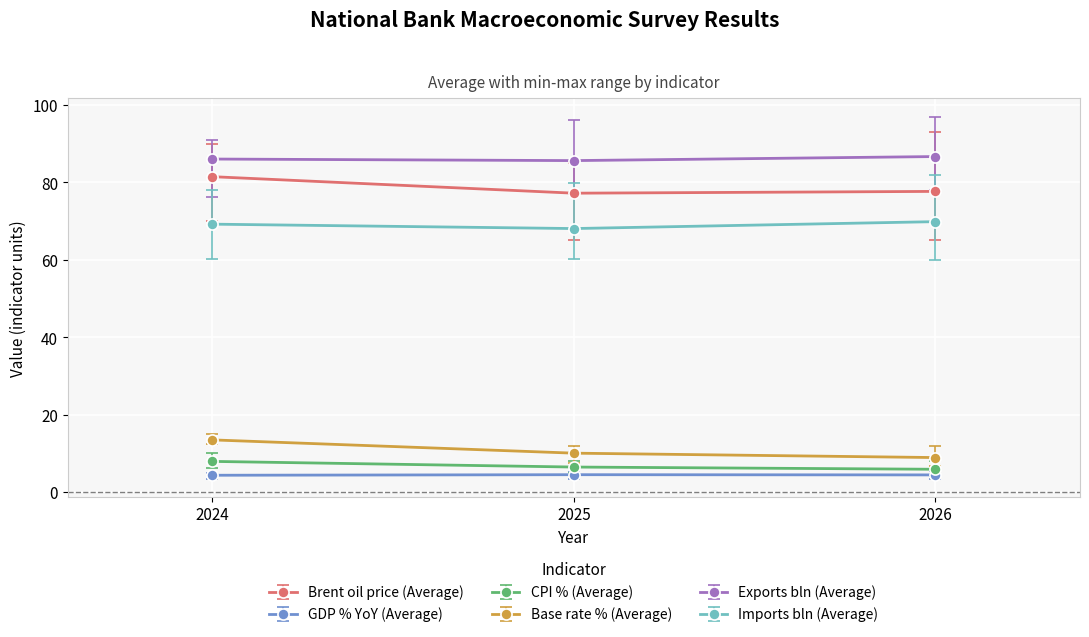

At how many categories does at least one series exceed 83?

3